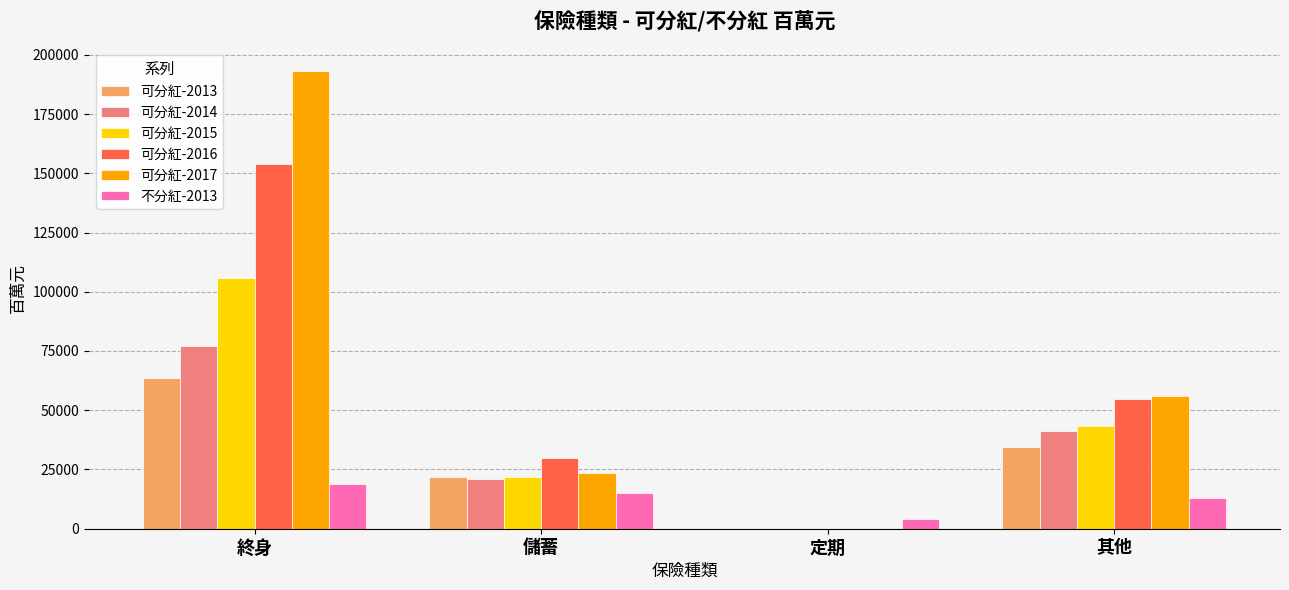

How many distinct data groups are displayed?

6